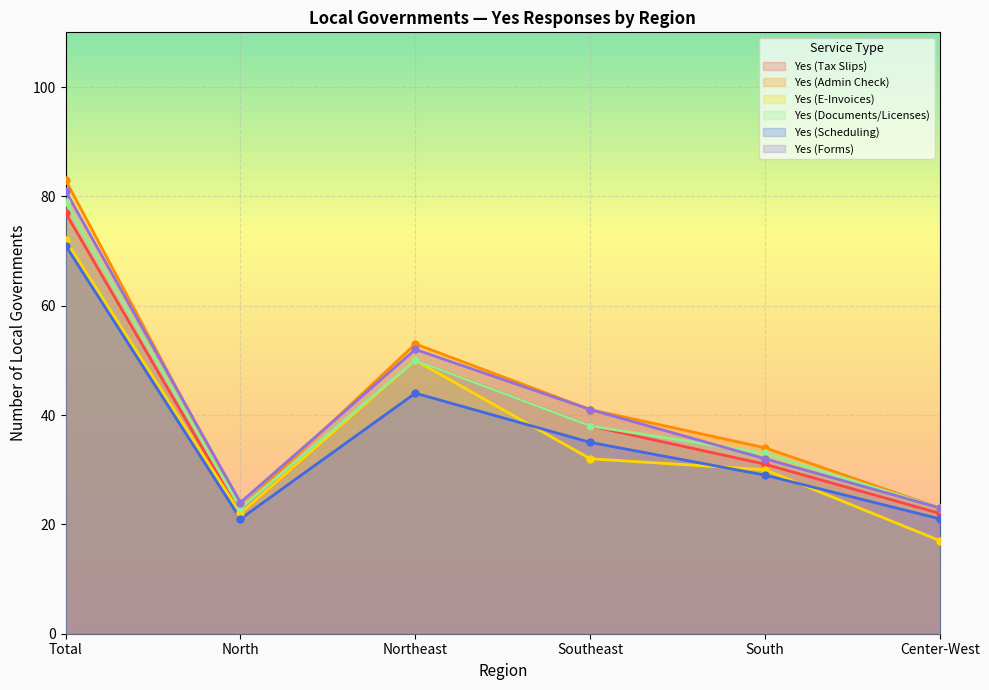

Read the Yes (Scheduling) value at Total, to the nearest 10.

70